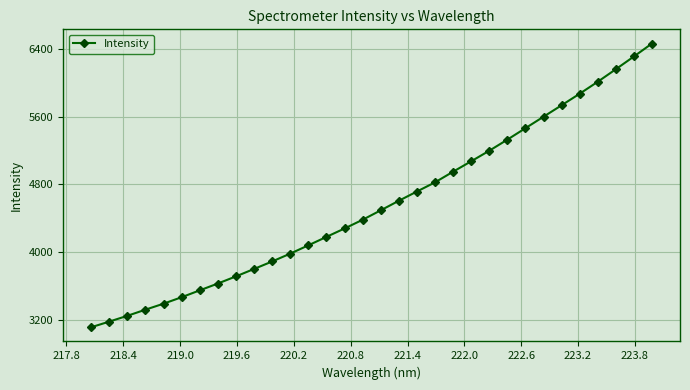

What is the smallest value displayed?

3114.5